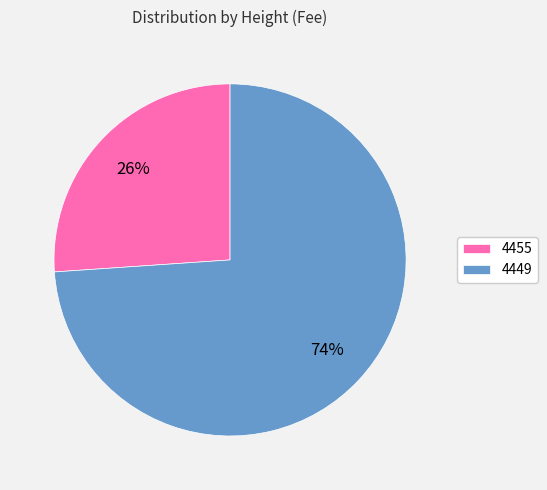

The 4449 slice represents 74% of the pie. True or false?

True